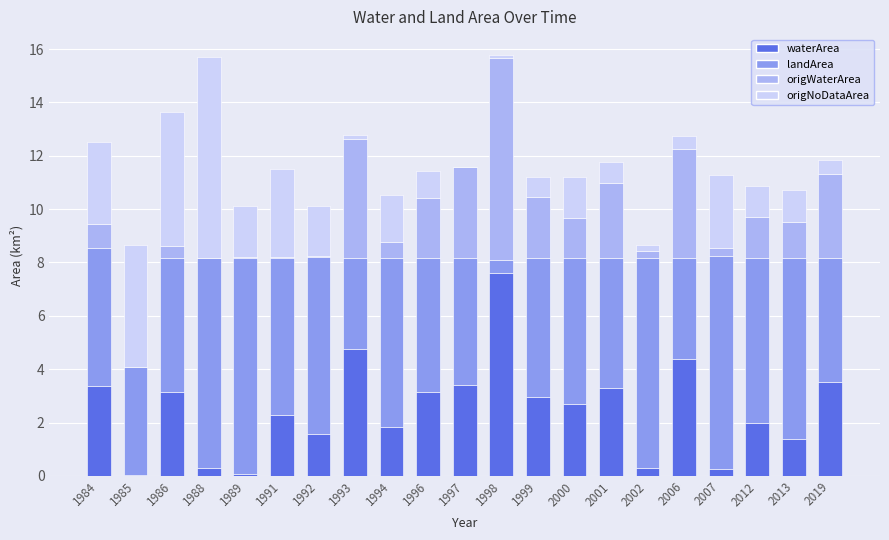

What is the total value across all series at 1999?

11.2